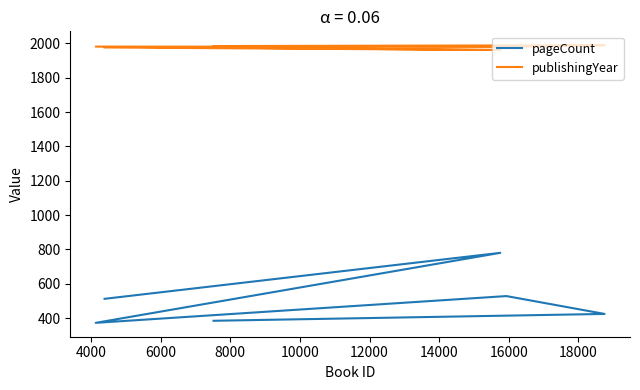

What is the maximum value shown in the chart?

1990